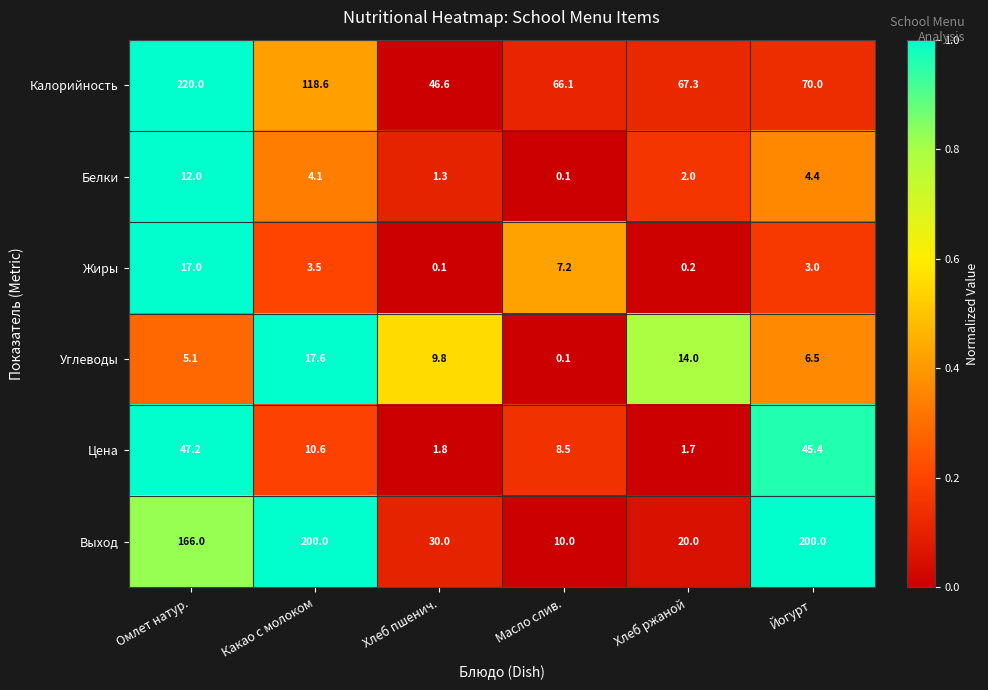

Where does the Жиры series first go above 3?

Омлет натур.